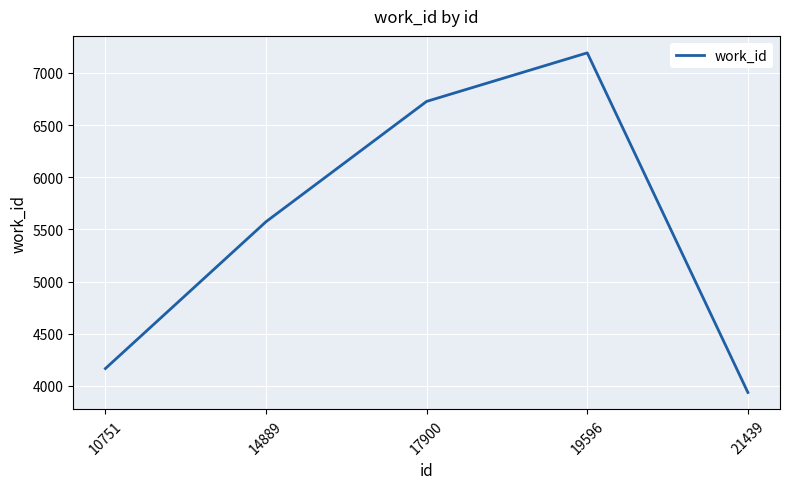

The value at 10751 is 4167. True or false?

True